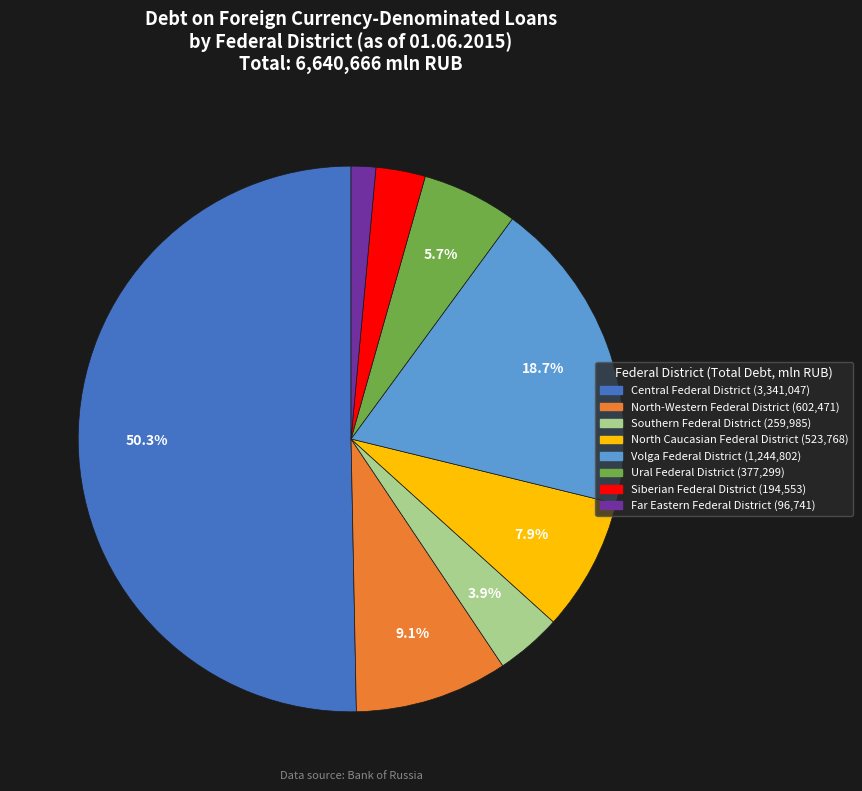

To the nearest percent, what is the average slice percentage?

12%